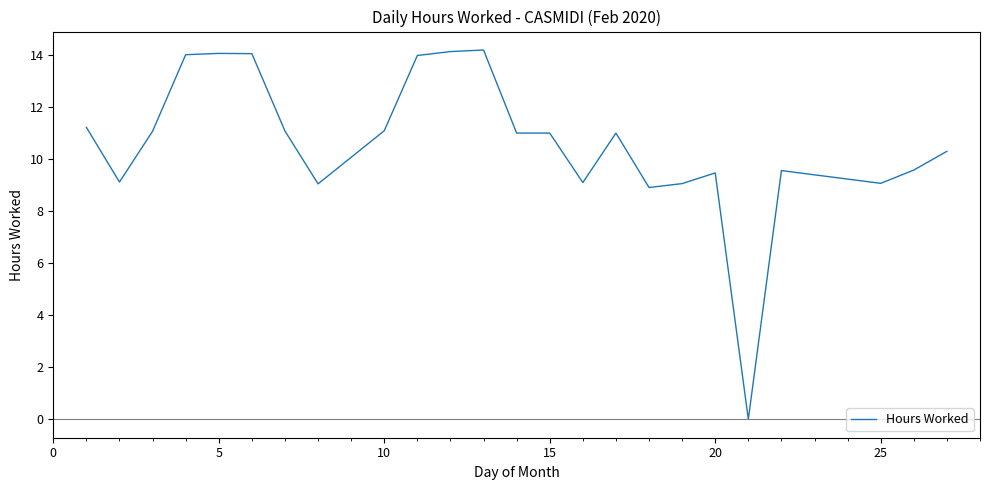

What is the greatest value displayed?

14.2